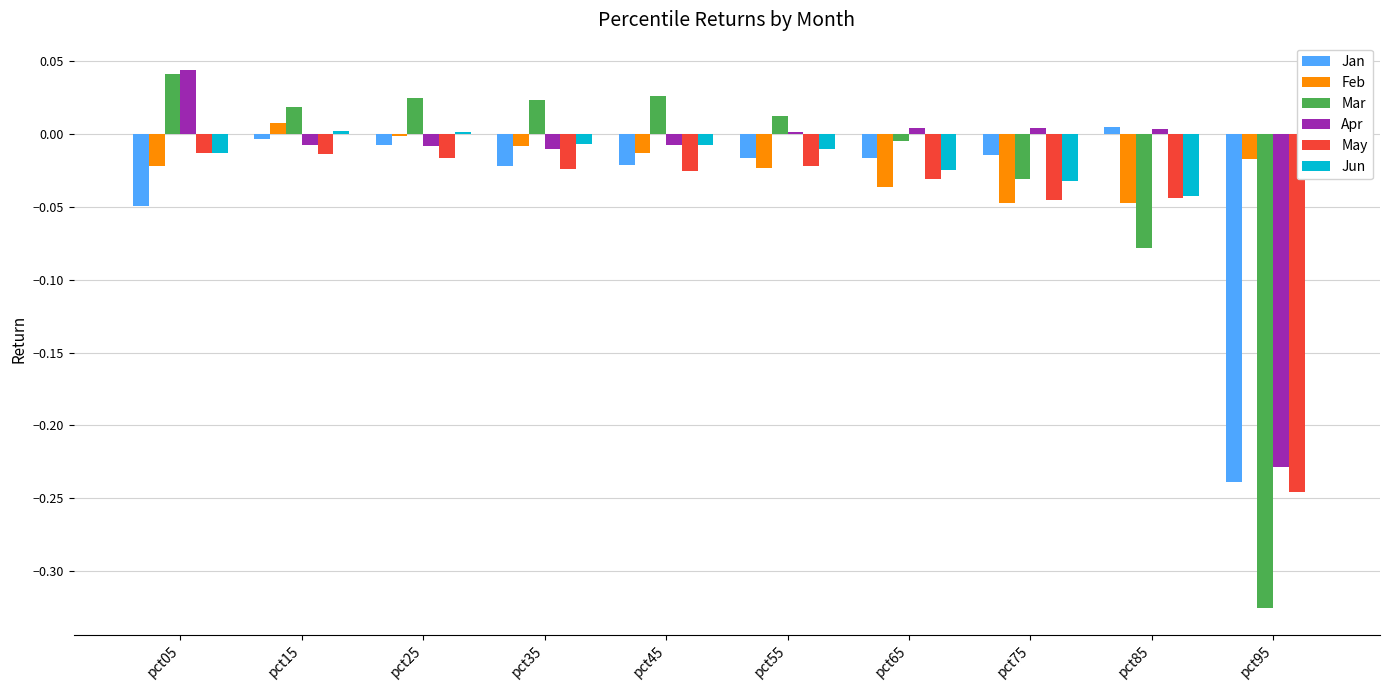

At which category does the chart reach its minimum across all series?

pct95